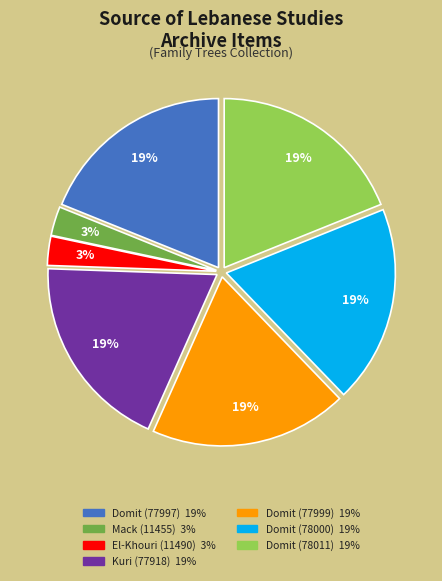

Count the number of slices in the pie.

7